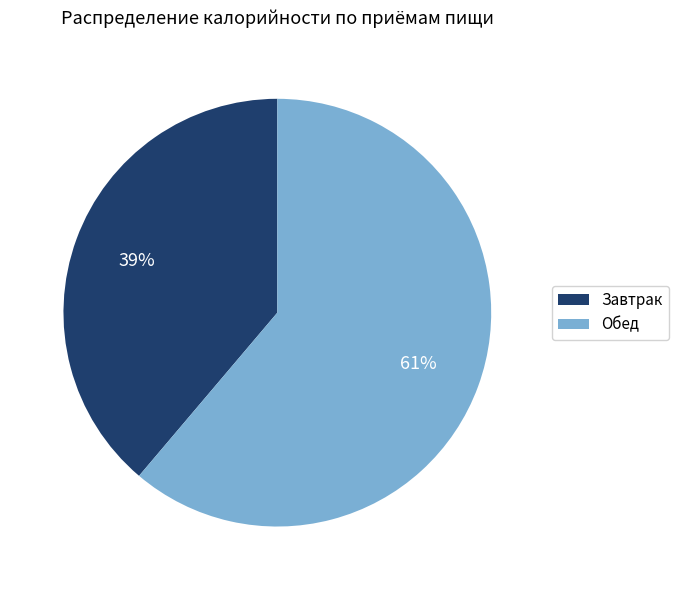

Is the sum of Обед and Завтрак greater than half?

Yes